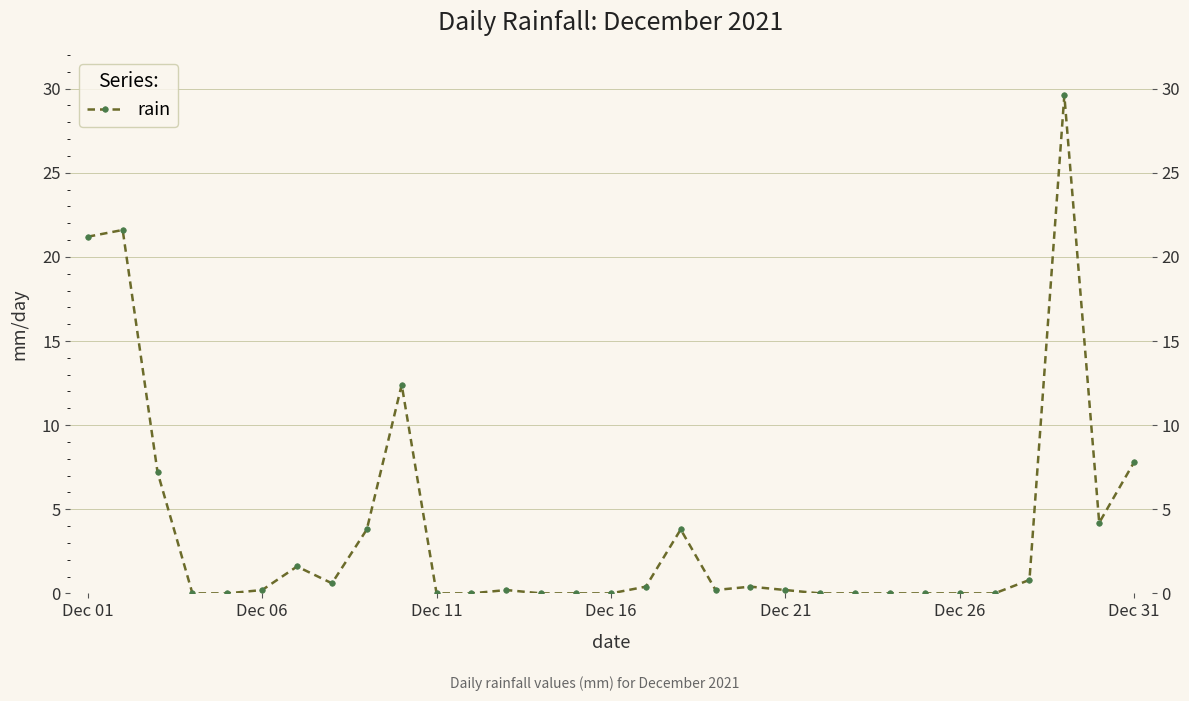

How many points are lower than both their immediate neighbors (excluding endpoints)?

3